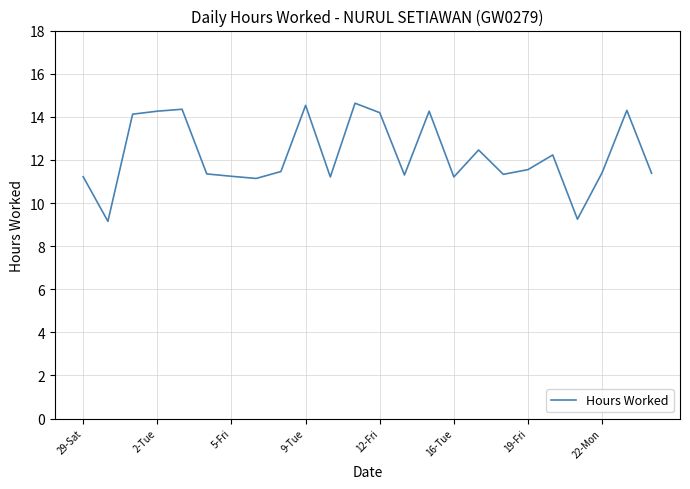

What is the difference between the maximum and minimum values?

5.5